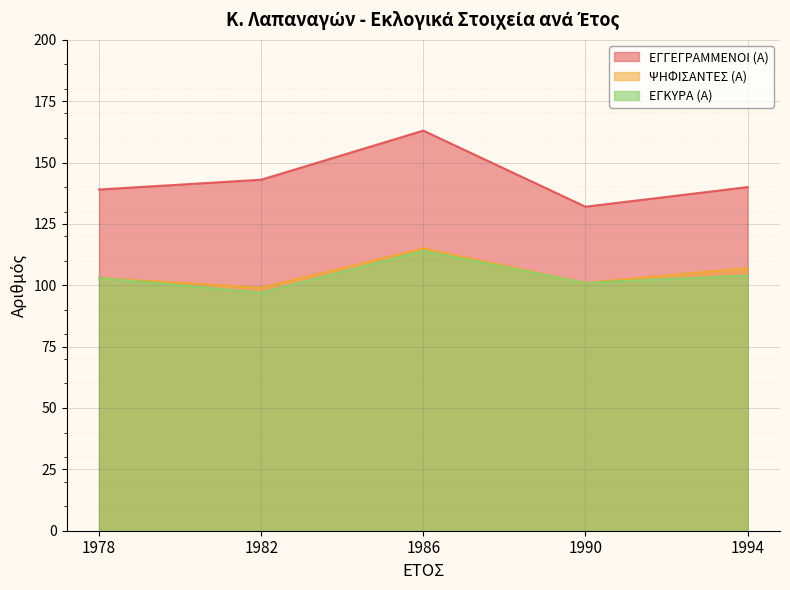

At which category does ΕΓΓΕΓΡΑΜΜΕΝΟΙ (Α) reach its first local valley?

1990